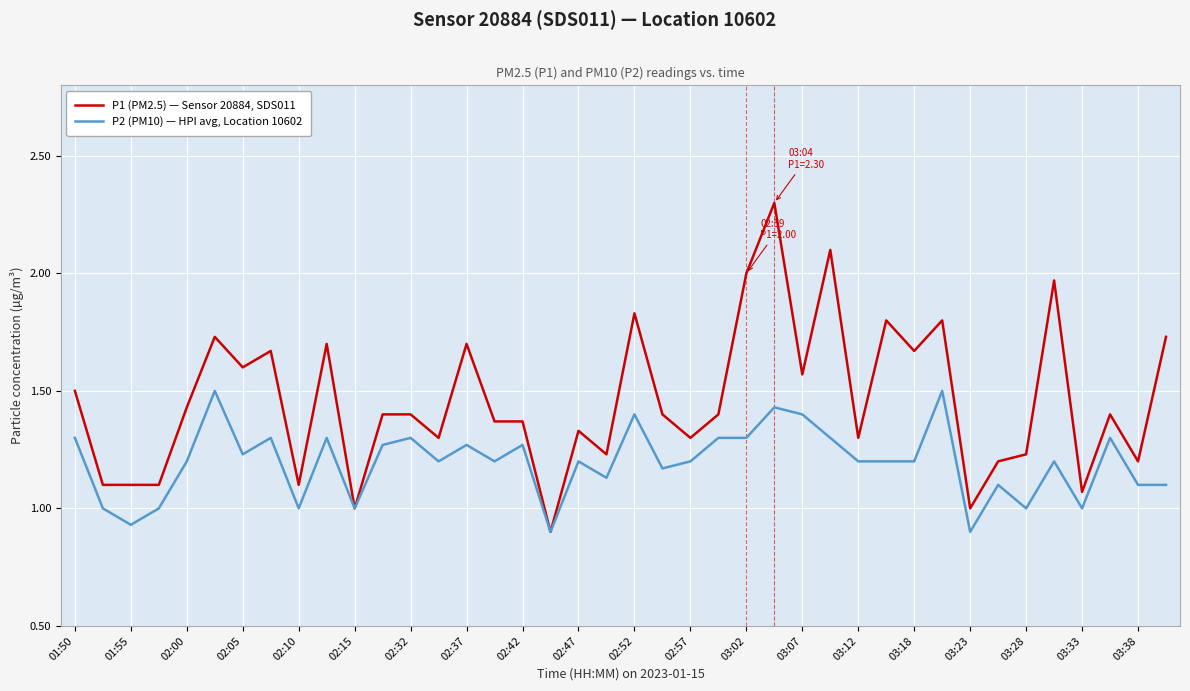

Rank the series by their average value, from highest to lowest.

P1 (PM2.5) — Sensor 20884, SDS011, P2 (PM10) — HPI avg, Location 10602